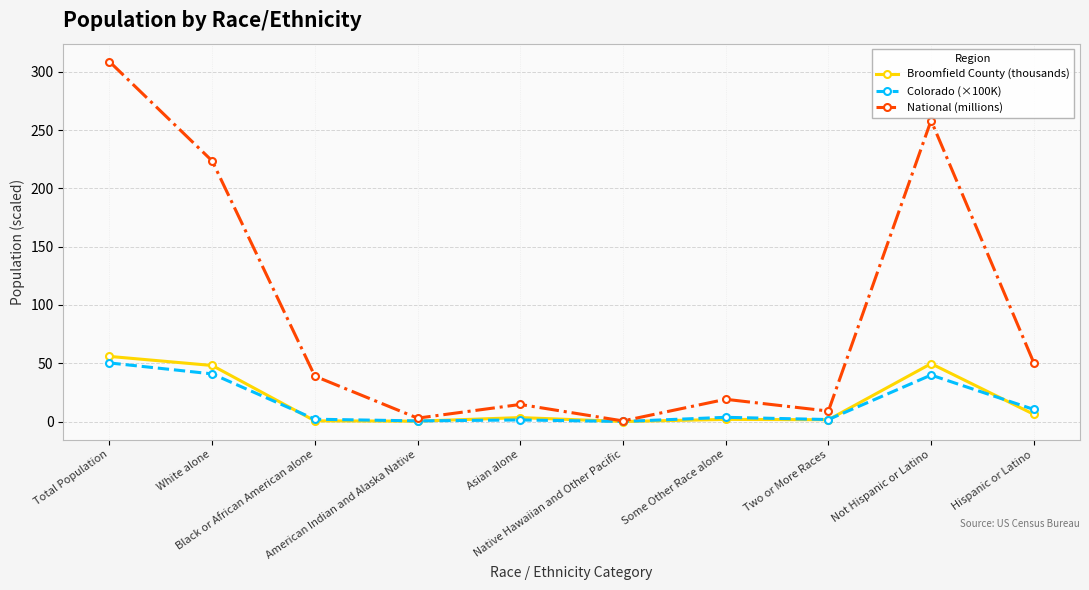

True or false: National (millions) has more than 1 interior local peaks.

True